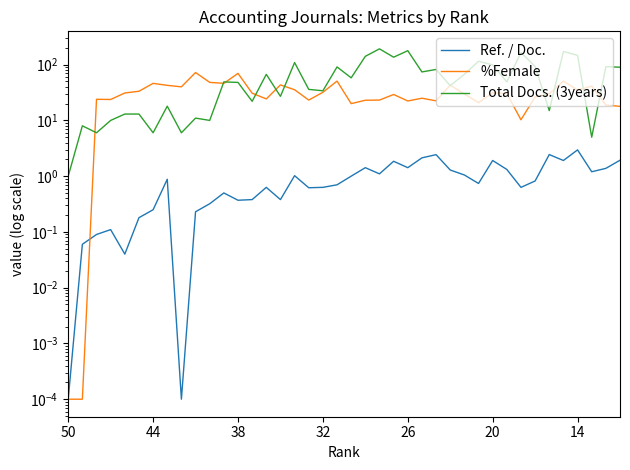

At how many categories does at least one series exceed 77?

15